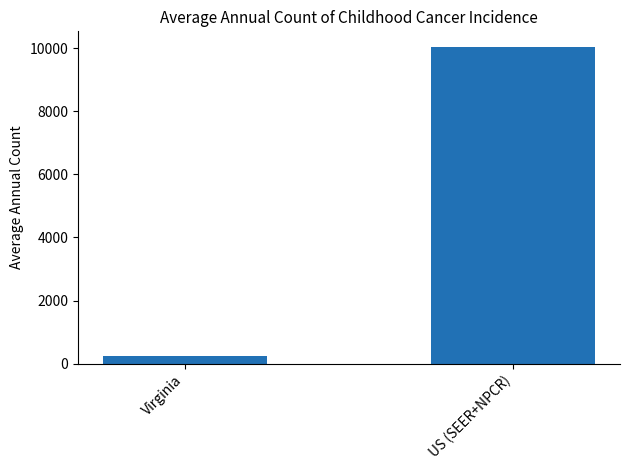

Reading right to left, what are all the values shown in this chart?

US (SEER+NPCR)=10032	Virginia=249